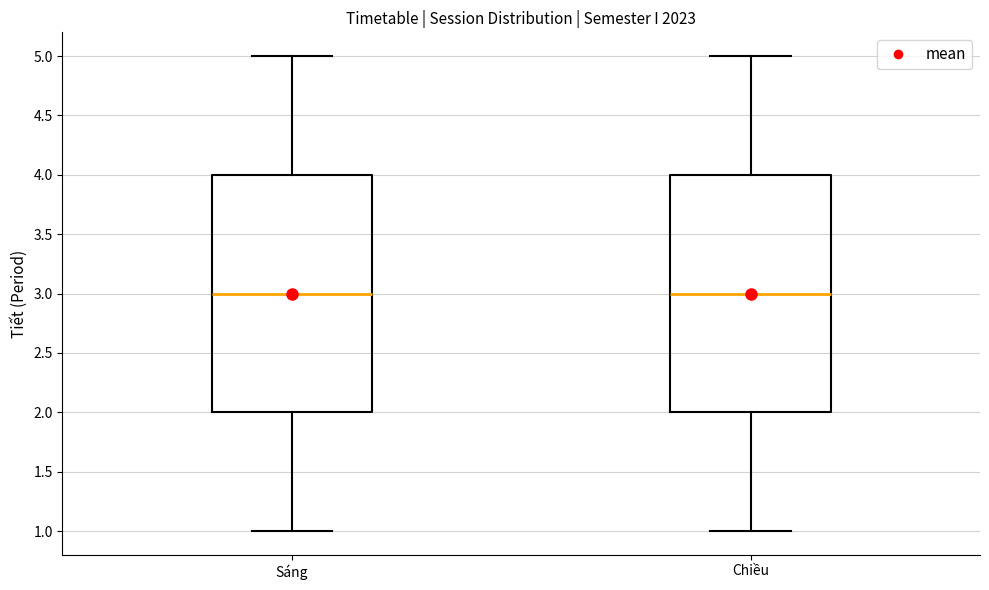

Where is the upper edge of the box for Chiều on the y-axis? The values are not printed on the chart, so give them approximately, as read against the axis.

4